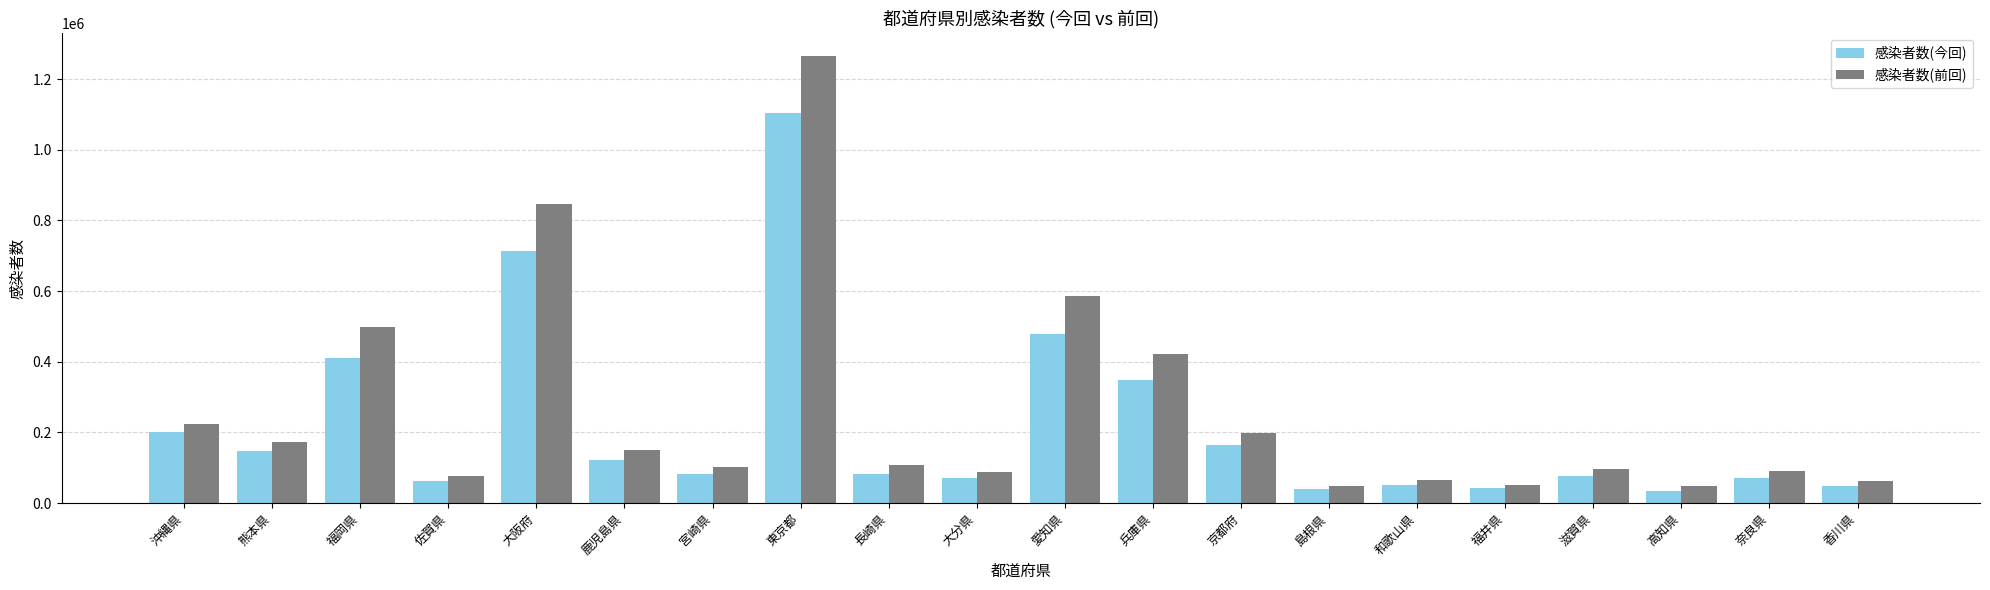

List the series in order of their peak value, lowest first.

感染者数(今回), 感染者数(前回)